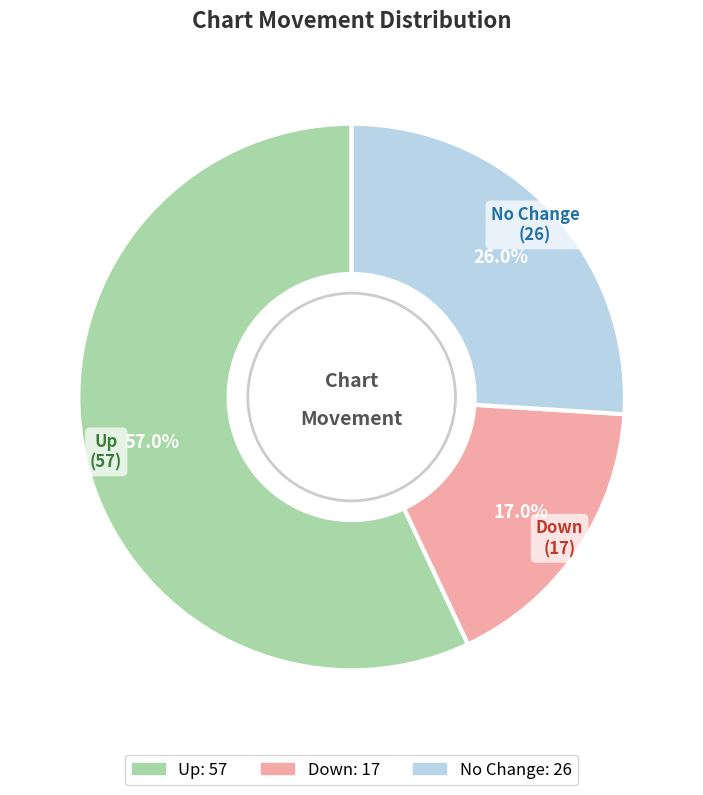

To the nearest percent, what is the difference between the largest and smallest slice percentages?

40%